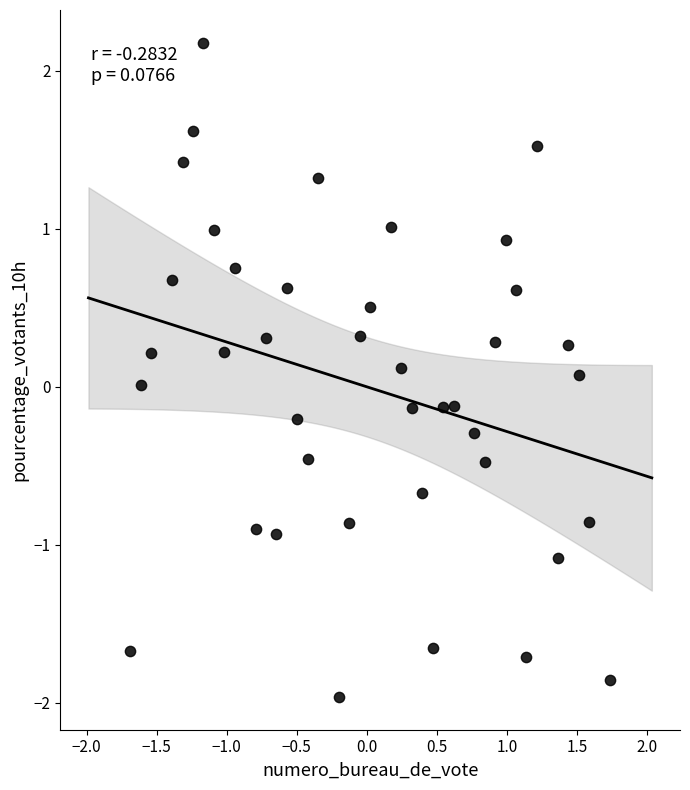

What is the range of X values (max minus min)?

3.4